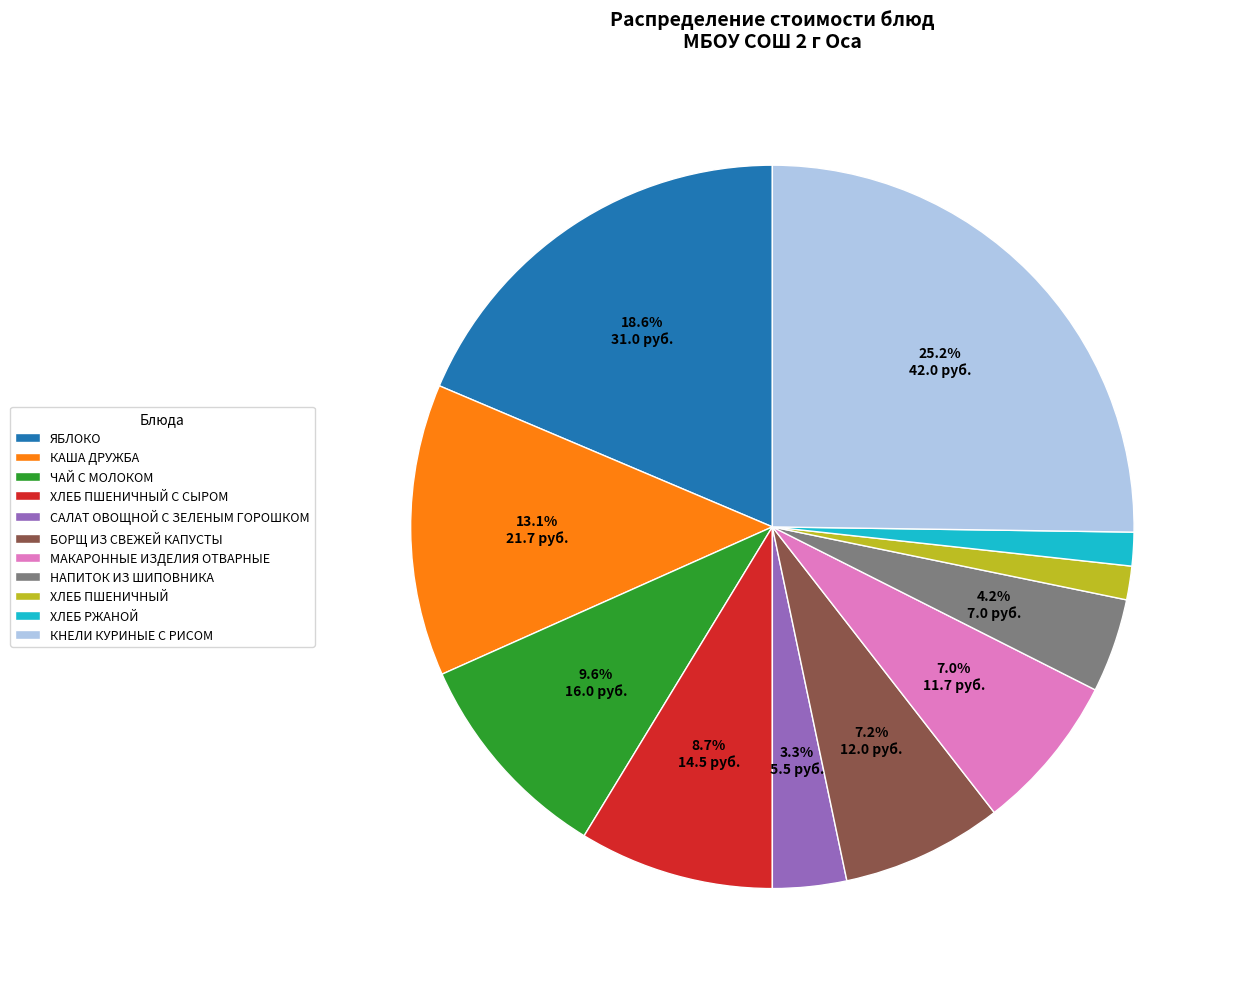

Does any single category account for the majority?

No